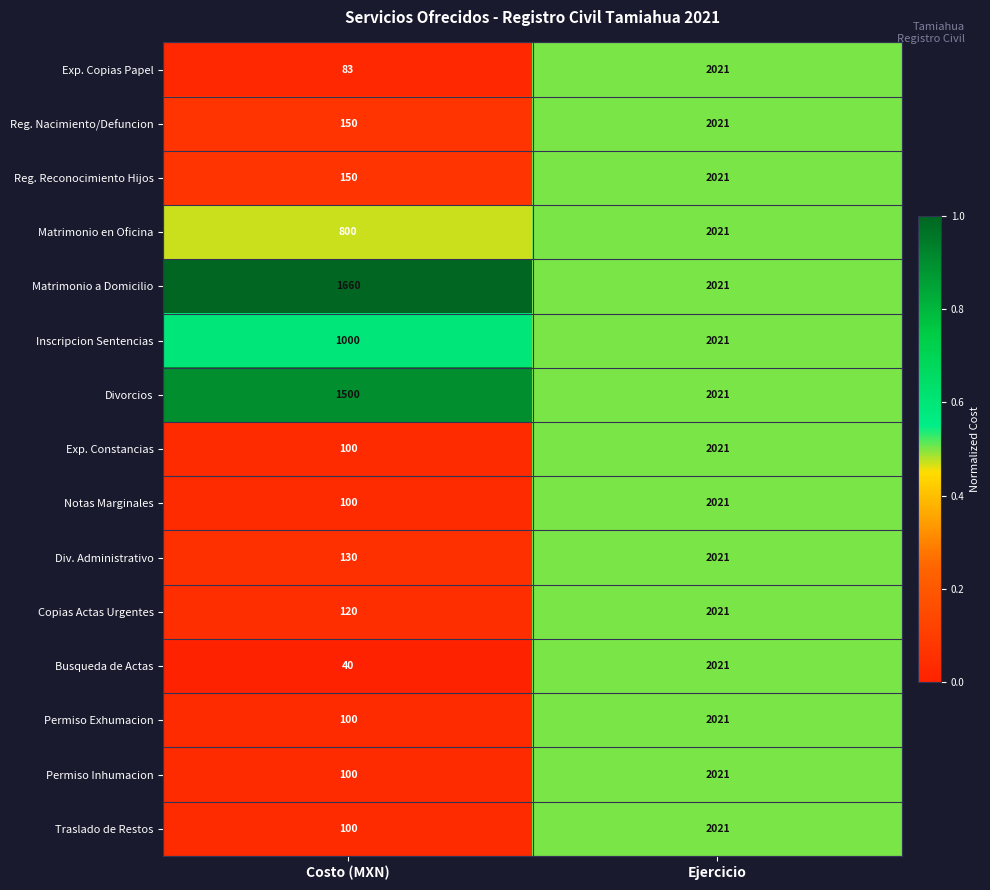

Between Costo (MXN) and Ejercicio, which series saw the biggest shift?

Busqueda de Actas